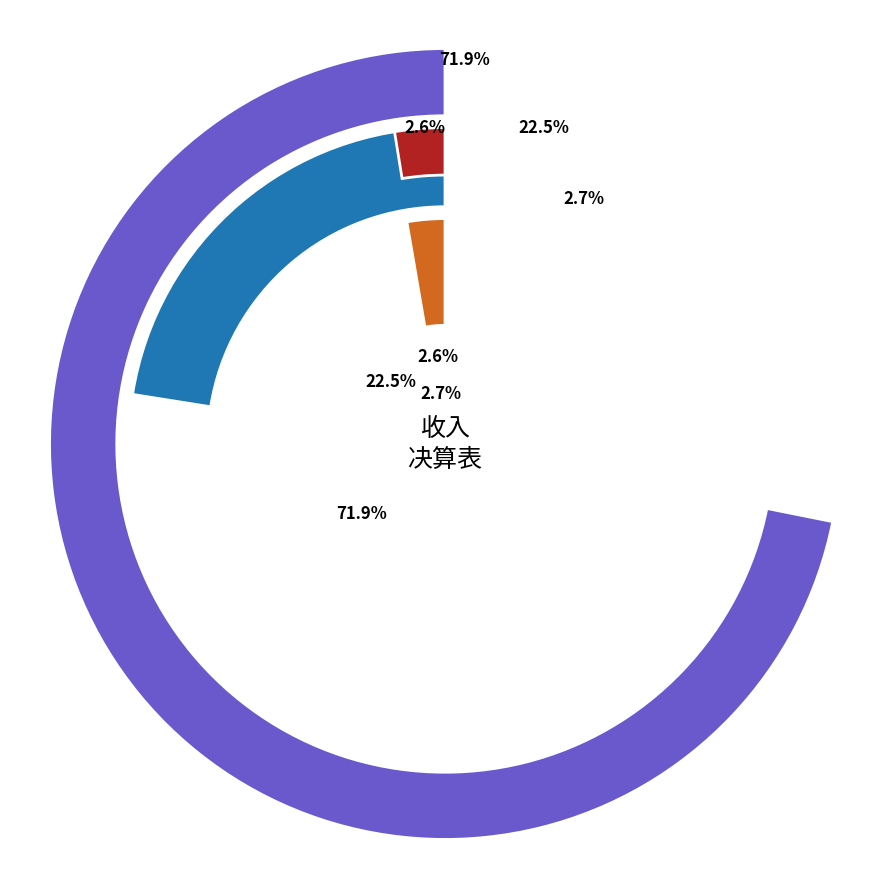

Does any single category account for the majority?

Yes